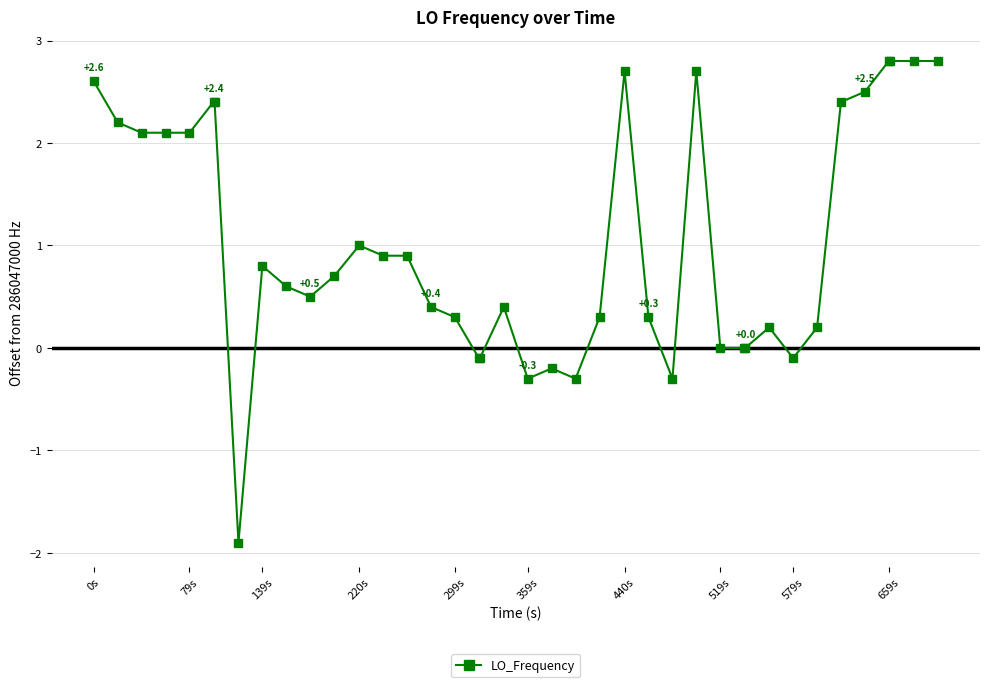

True or false: the data has more than 1 interior local peaks.

True